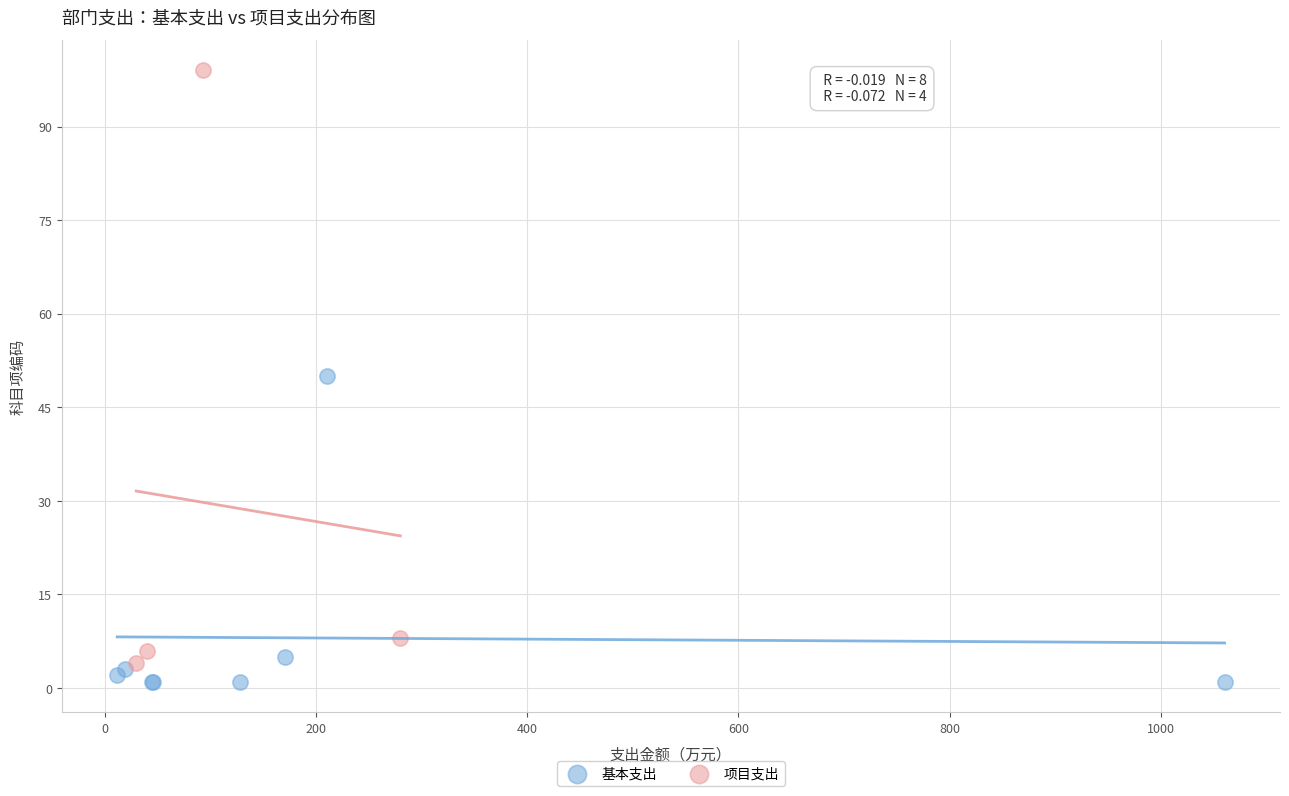

What are all the series names shown in the legend?

基本支出, 项目支出